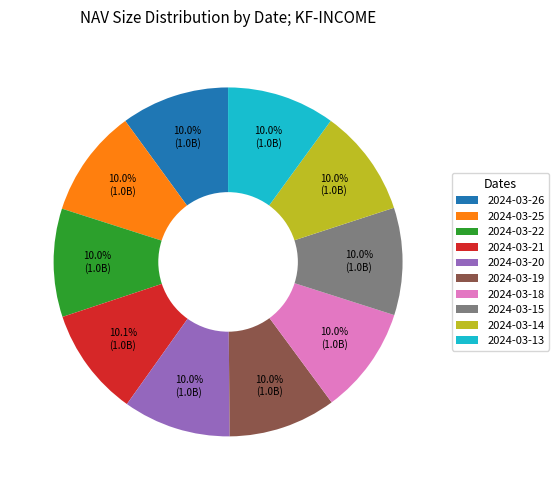

How many segments does this pie chart have?

10